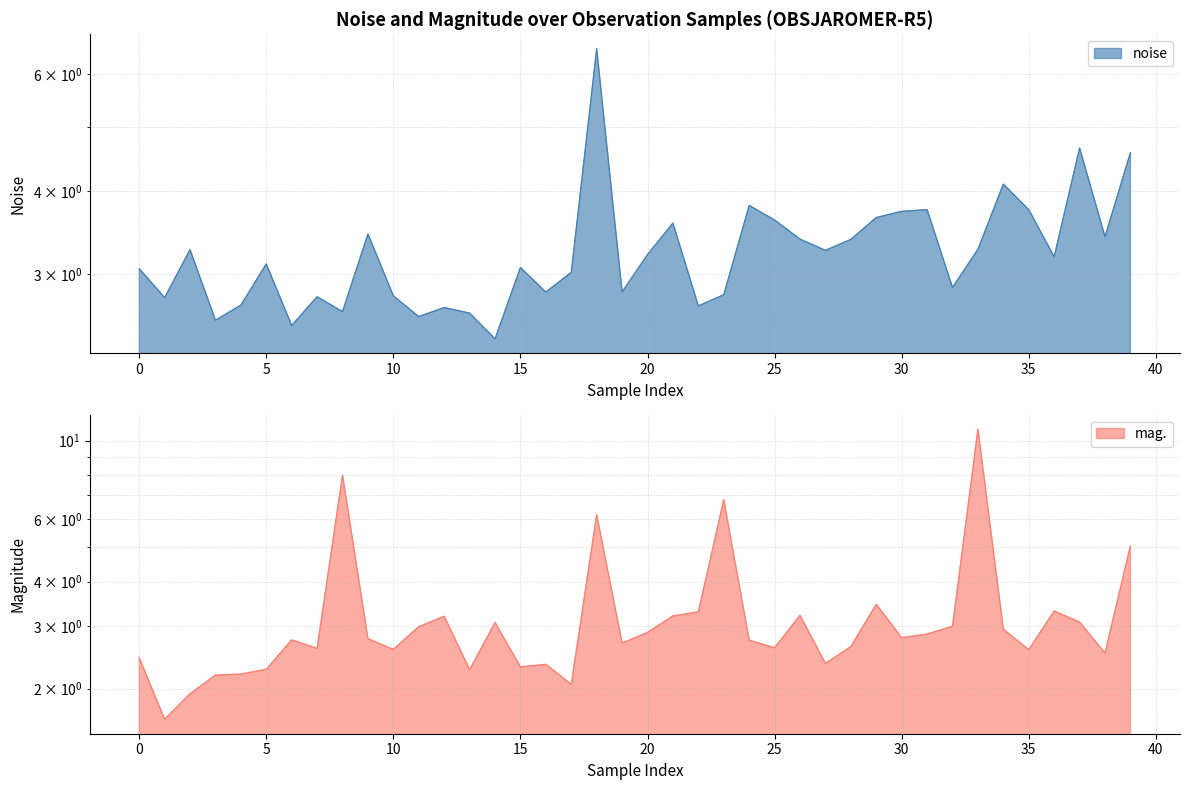

Rank the series by their average value, from highest to lowest.

noise, mag.